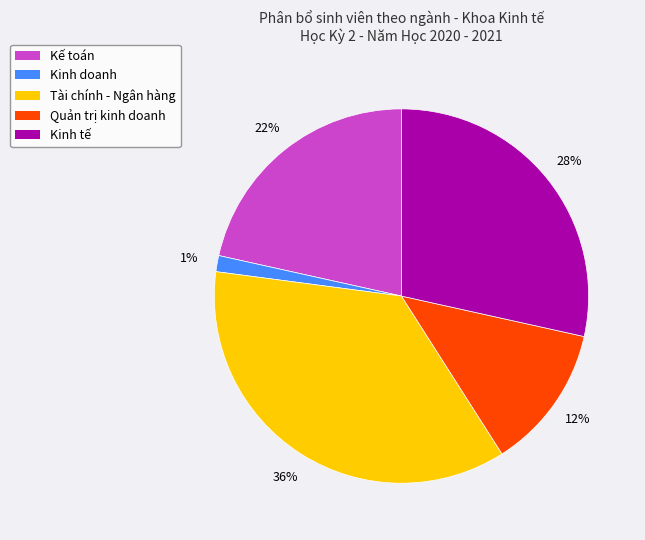

To the nearest percent, what is the difference between the largest and smallest slice percentages?

35%